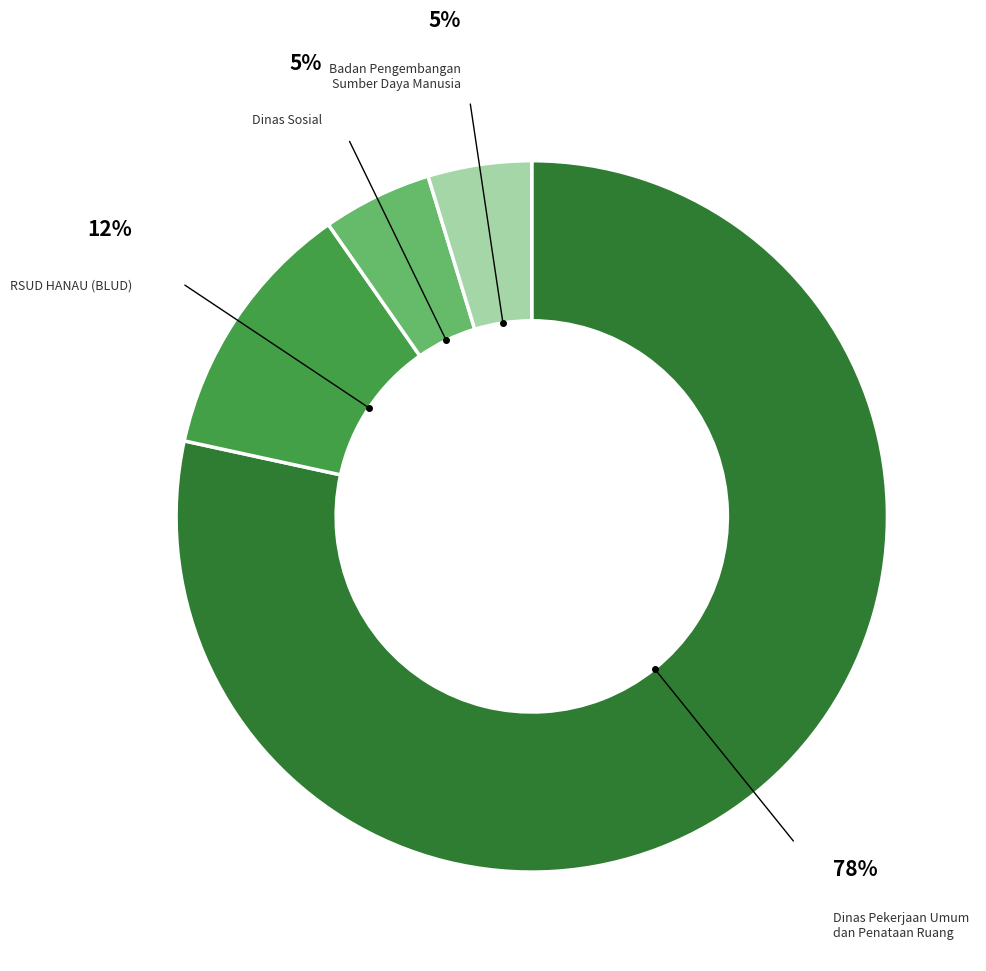

To the nearest percent, what is the difference between the Dinas Pekerjaan Umum dan Penataan Ruang and Dinas Sosial slice percentages?

73%